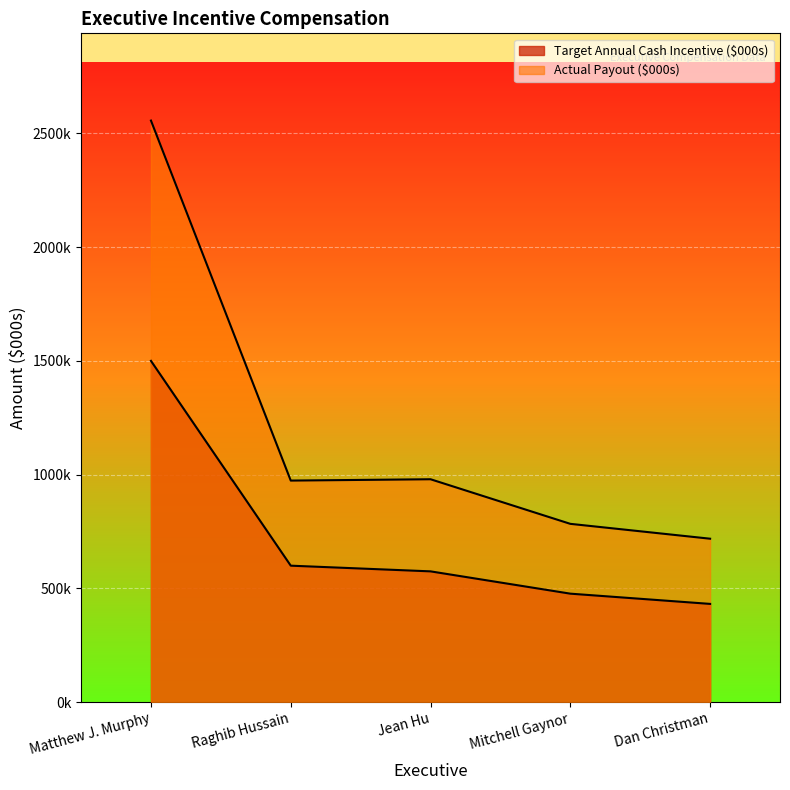

True or false: Actual Payout ($000s) has a value of 979.8 at Jean Hu.

True